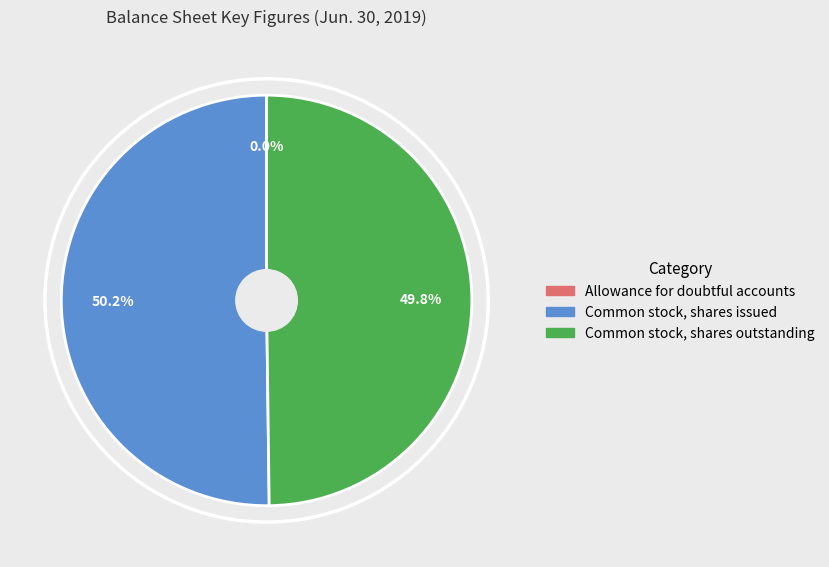

What is the ratio of the value at Common stock, shares outstanding to the value at Common stock, shares issued?

1.0